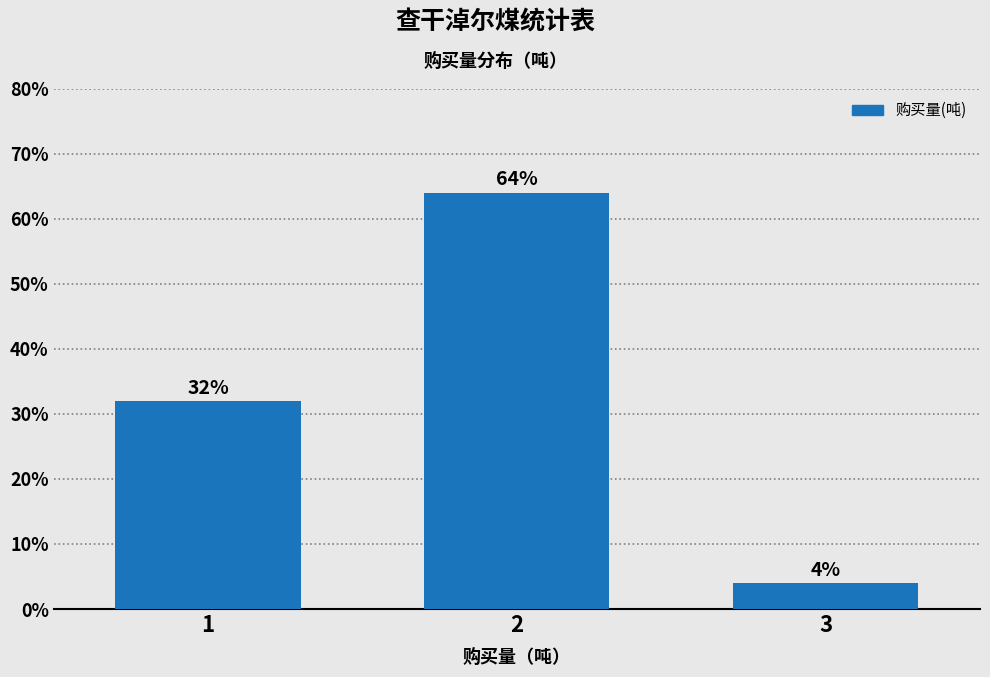

Reading right to left, what are all the values shown in this chart?

4	64	32